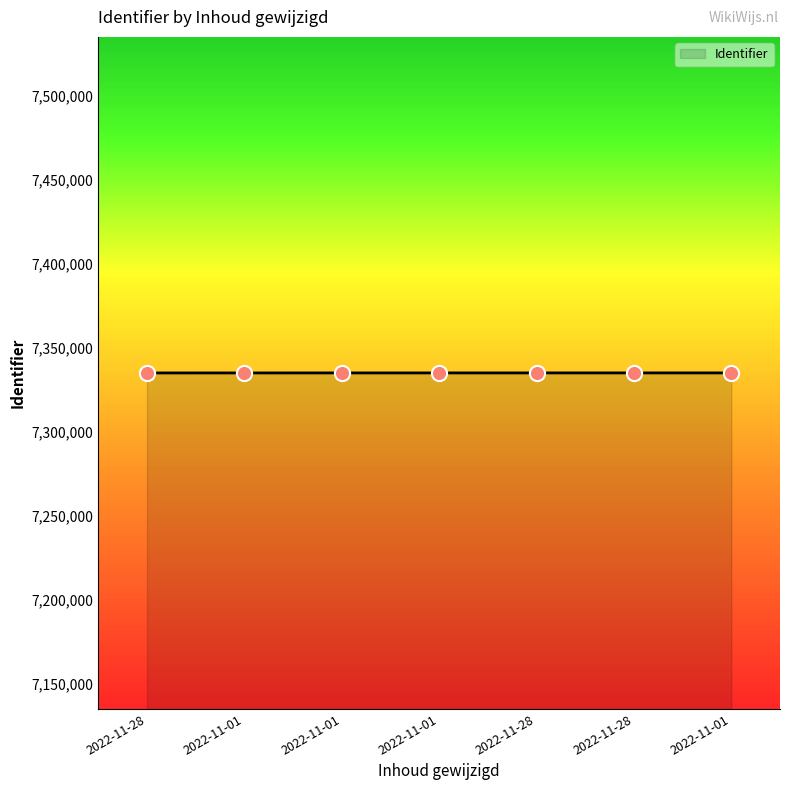

What is the change in value from 2022-11-01 to 2022-11-28?

+16